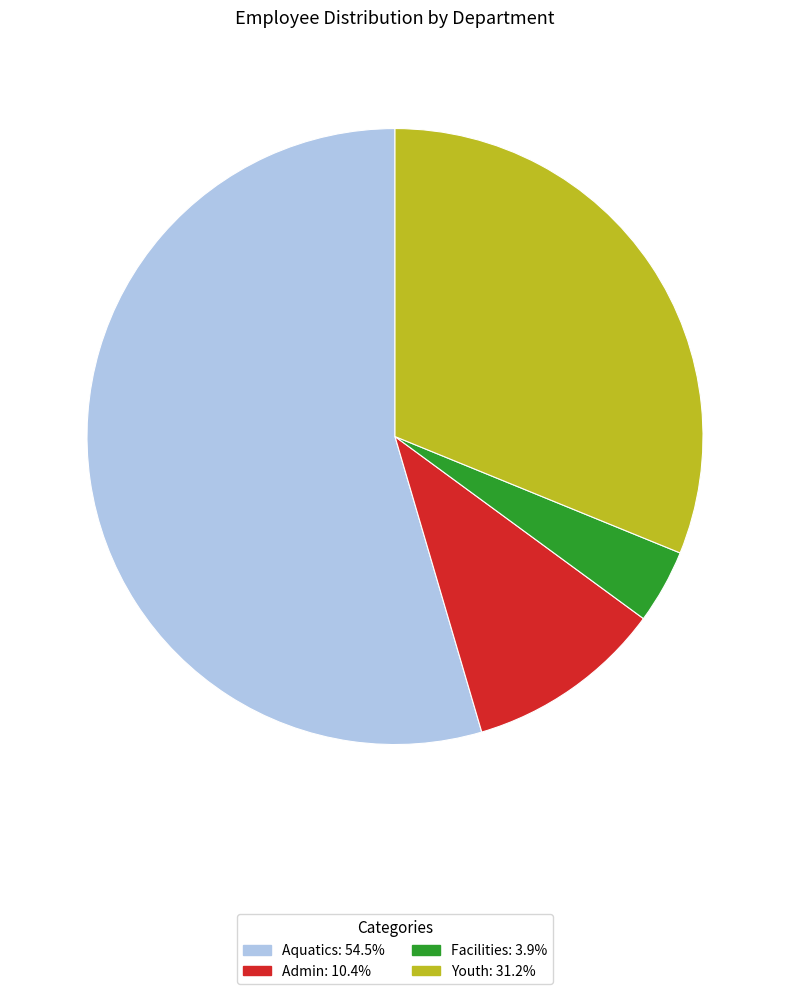

Is there any slice that represents more than half of the pie?

Yes